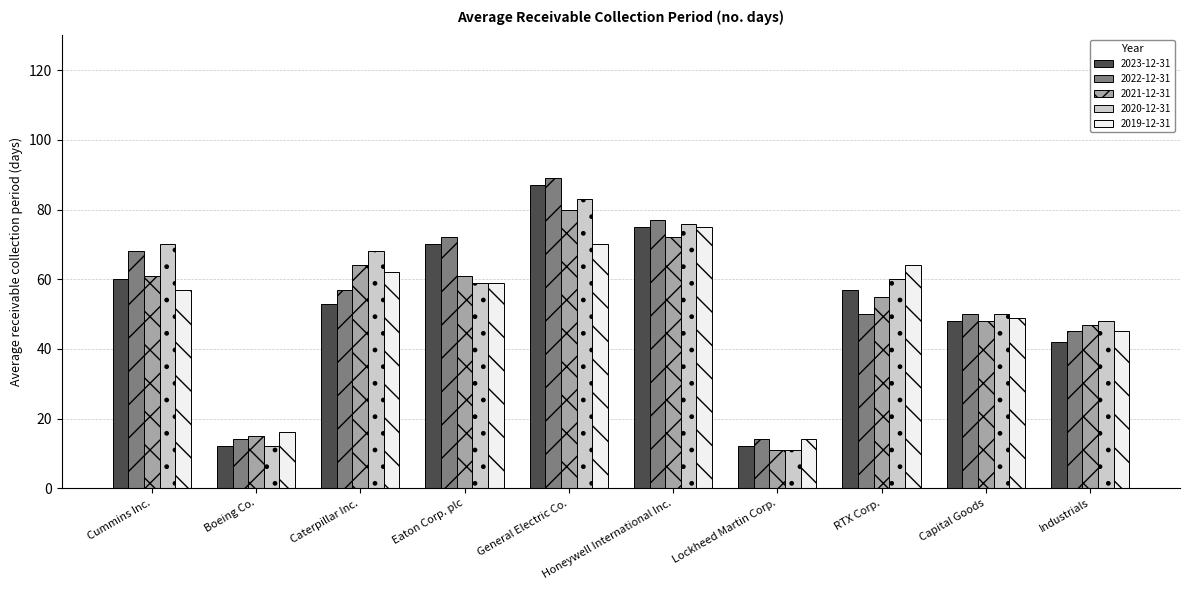

Which label corresponds to the largest value in the chart?

General Electric Co.